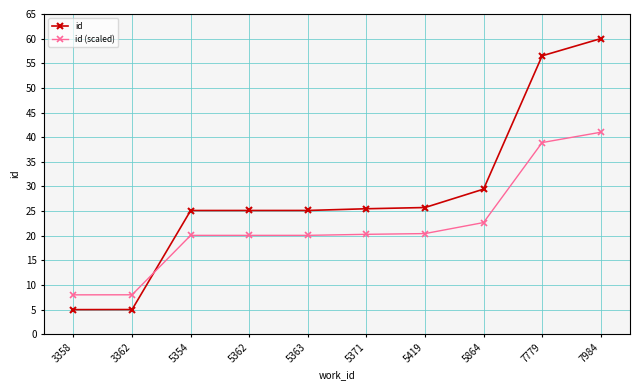

True or false: id (scaled) has more than 2 points higher than both neighbors.

False